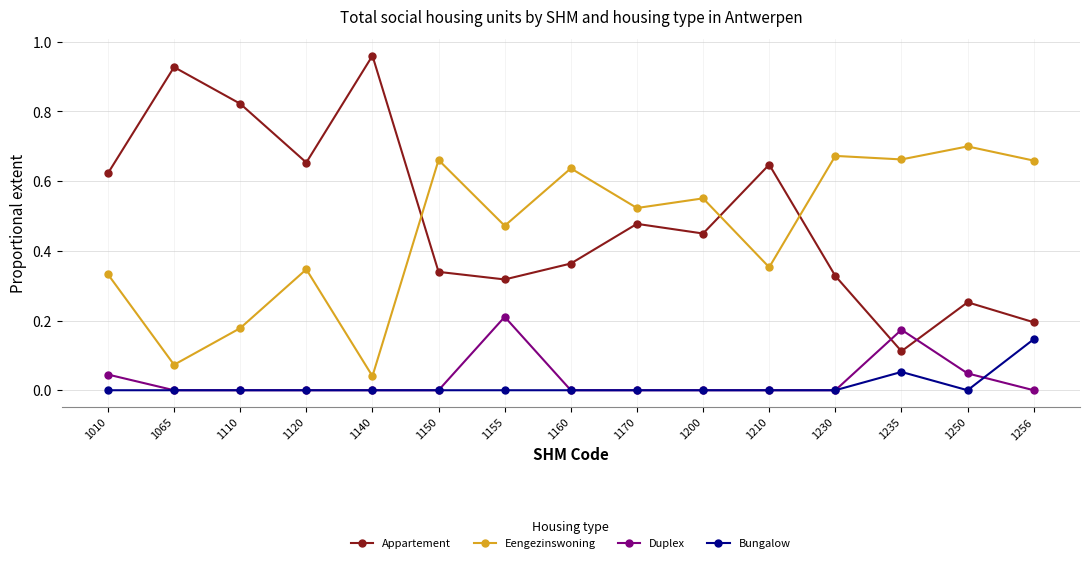

True or false: Bungalow has more than 0 points higher than both neighbors.

True